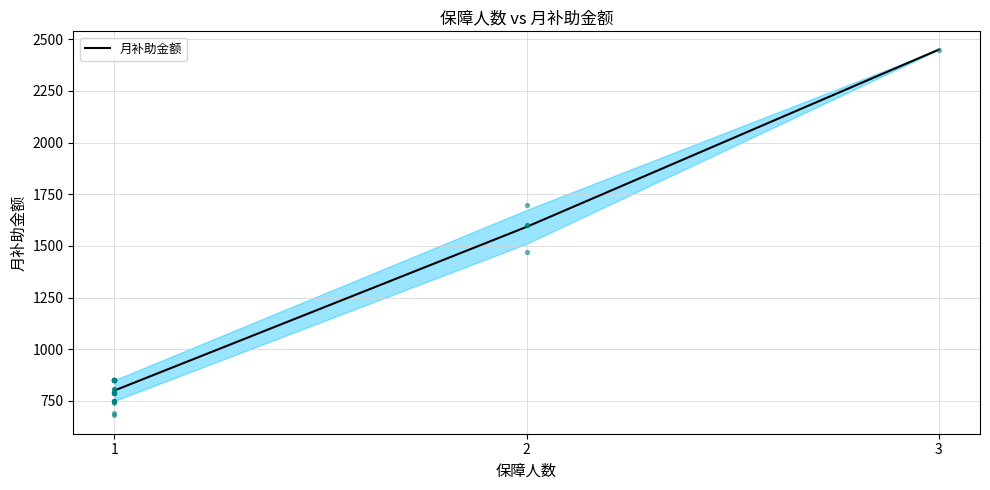

Between 3 and 2, which is larger?

3